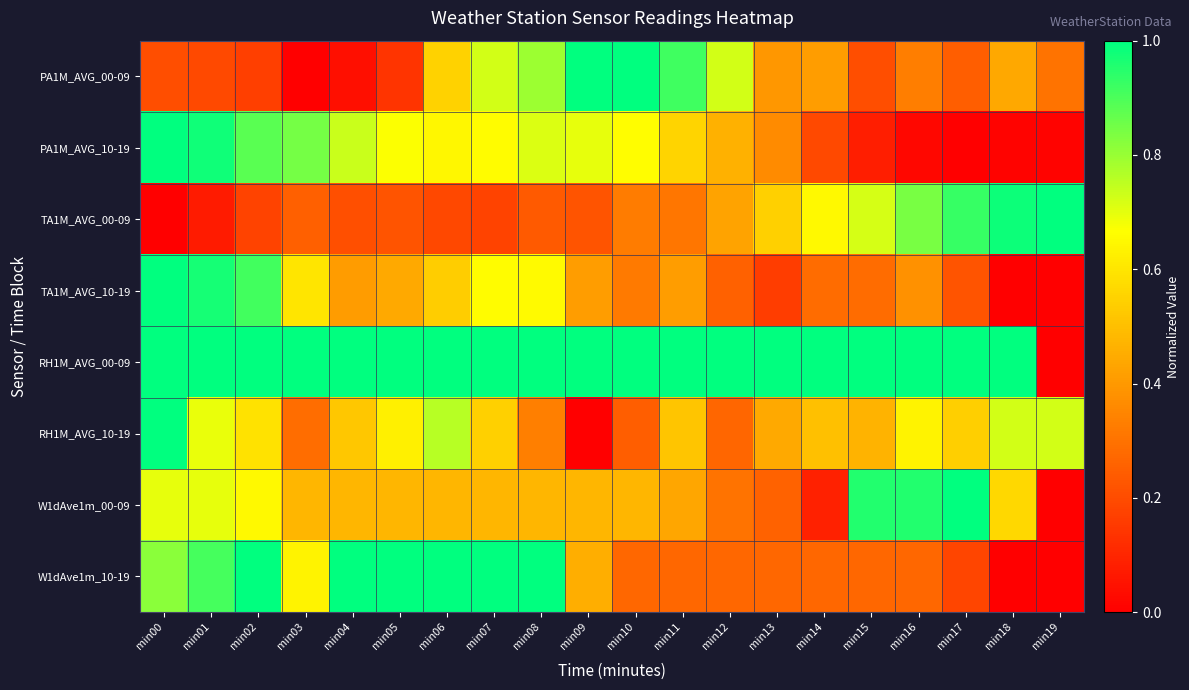

Which series has the largest total across all categories?

RH1M_AVG_00-09